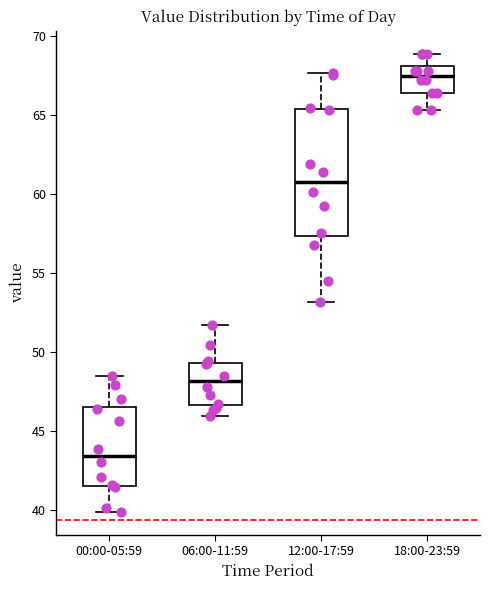

Which box is the tallest, from its lower edge to its upper edge?

12:00-17:59